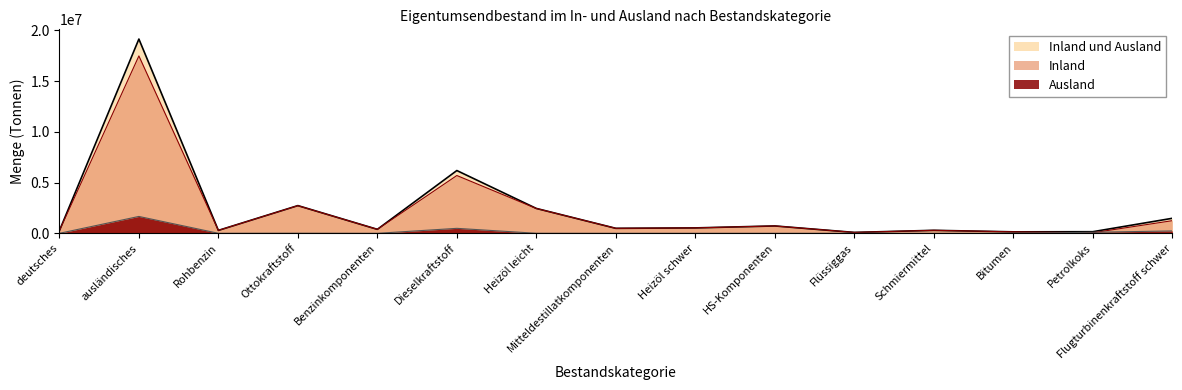

What is the minimum value for Inland und Ausland?

88677